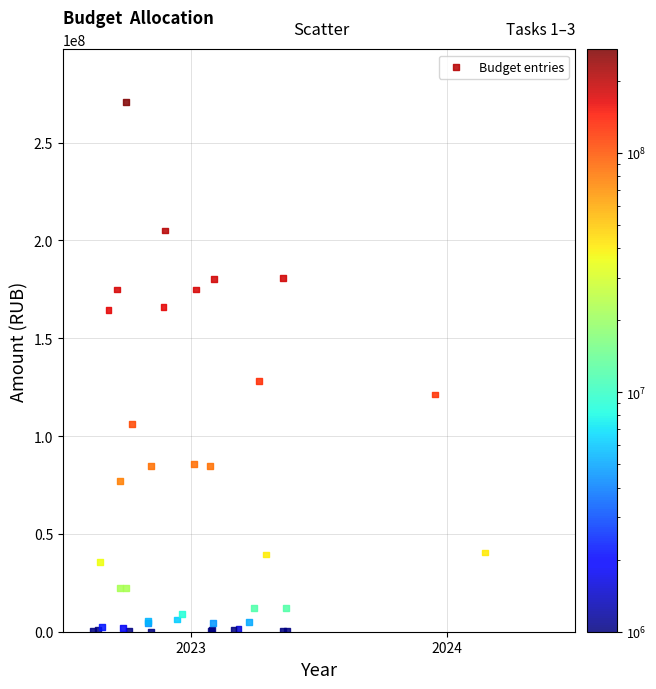

What Y value in the scatter plot is closest to 135369348?

128178970.0